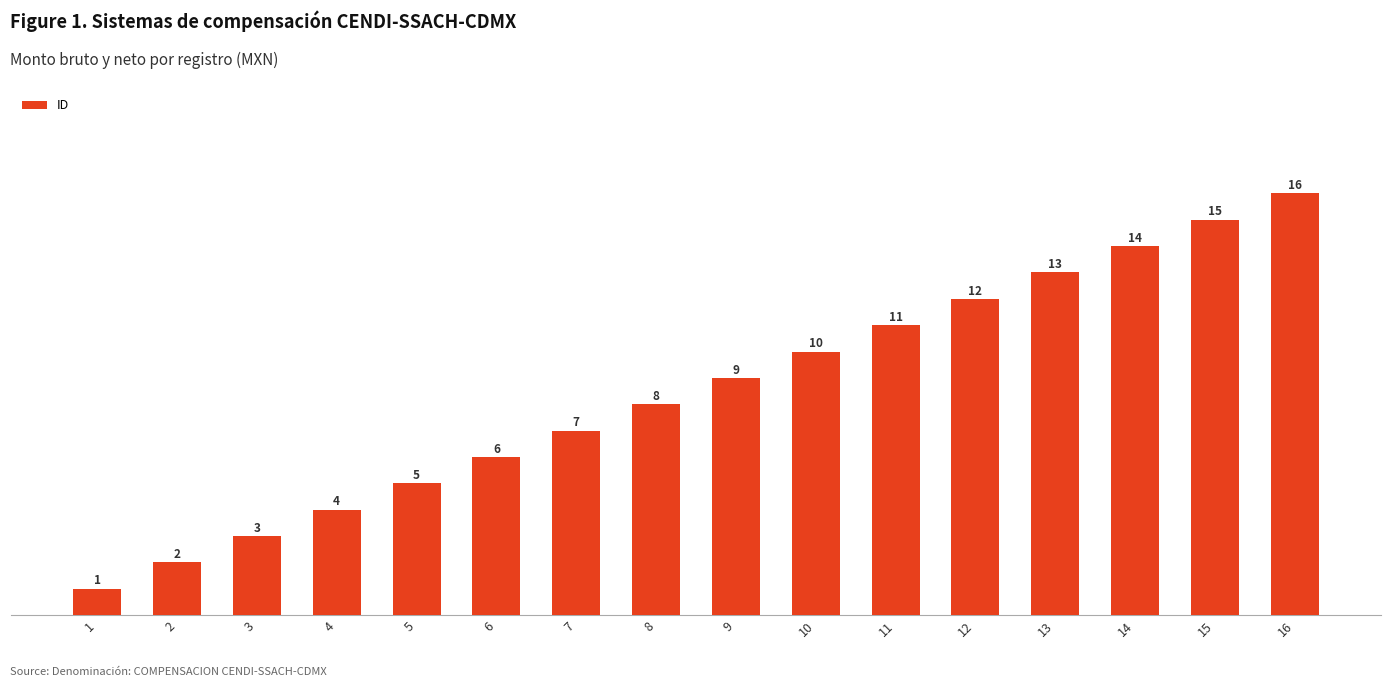

The chart shows a value of 9 at 9. True or false?

True